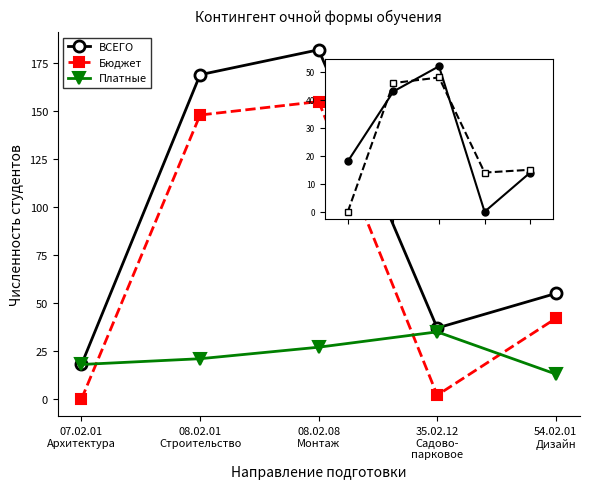

True or false: Бюджет has a value of 148 at 08.02.01
Строительство.

True